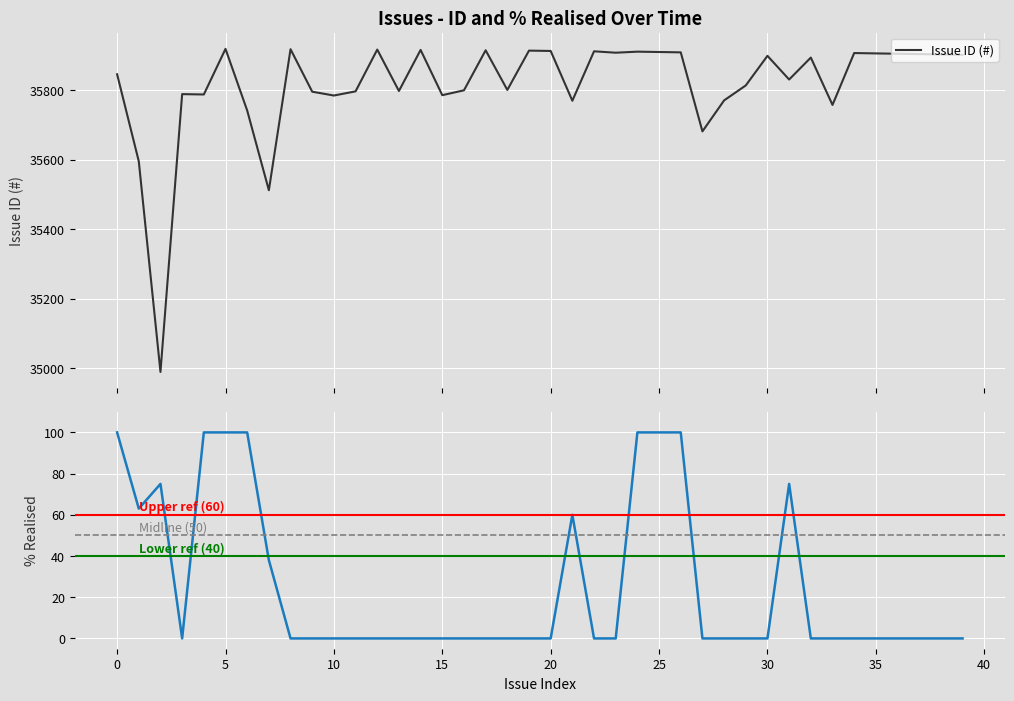

At 16/04/2024, list the series in order from smallest to largest.

pct_realise, issue_id